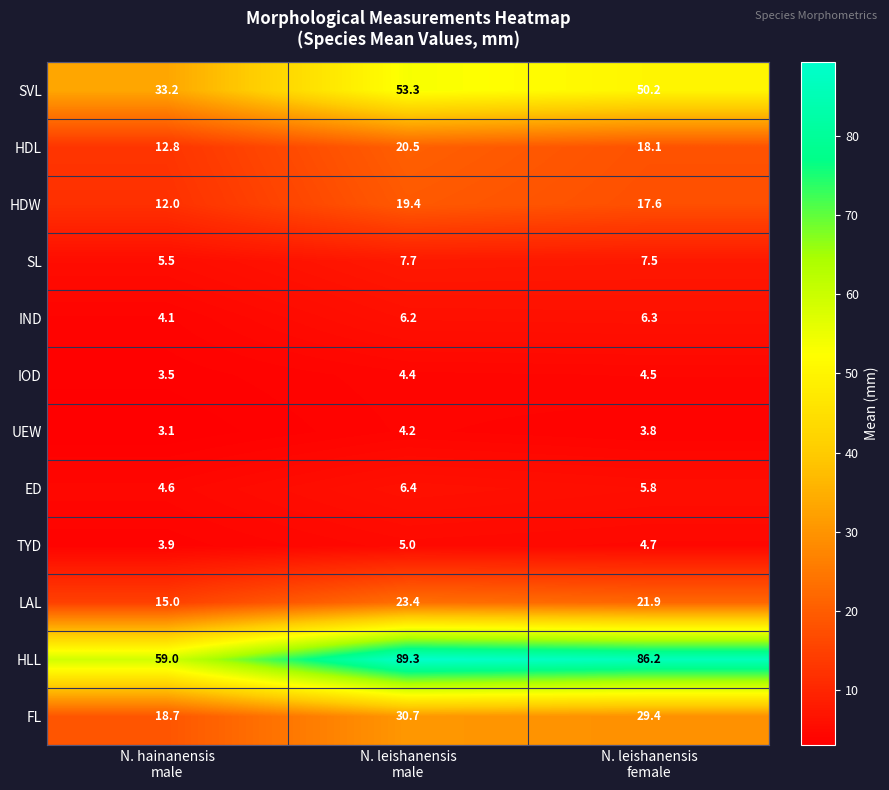

Which series has the largest range (max minus min)?

HLL